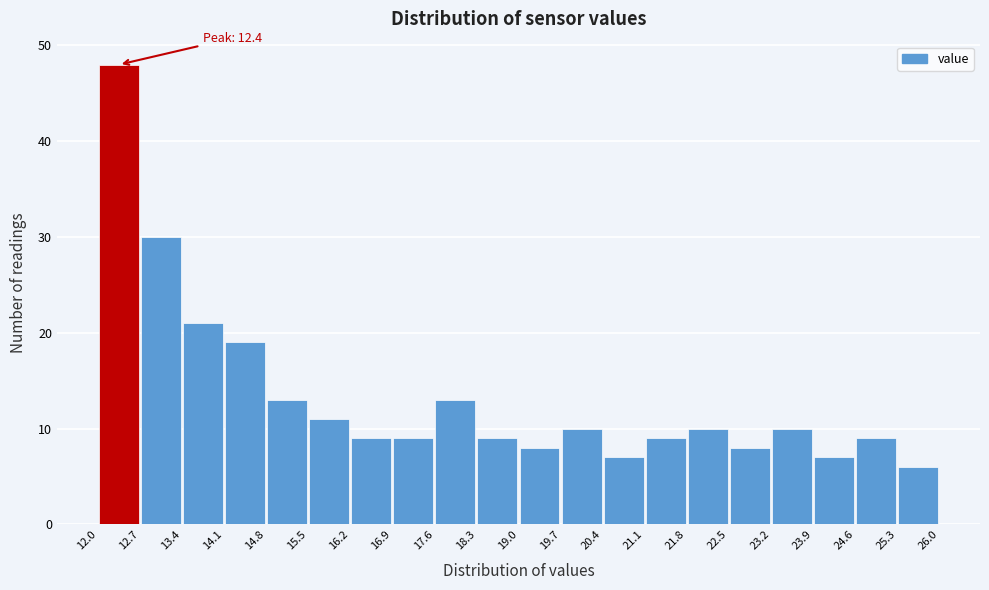

Which range on the x-axis has the tallest bar?

12.0 to 12.7